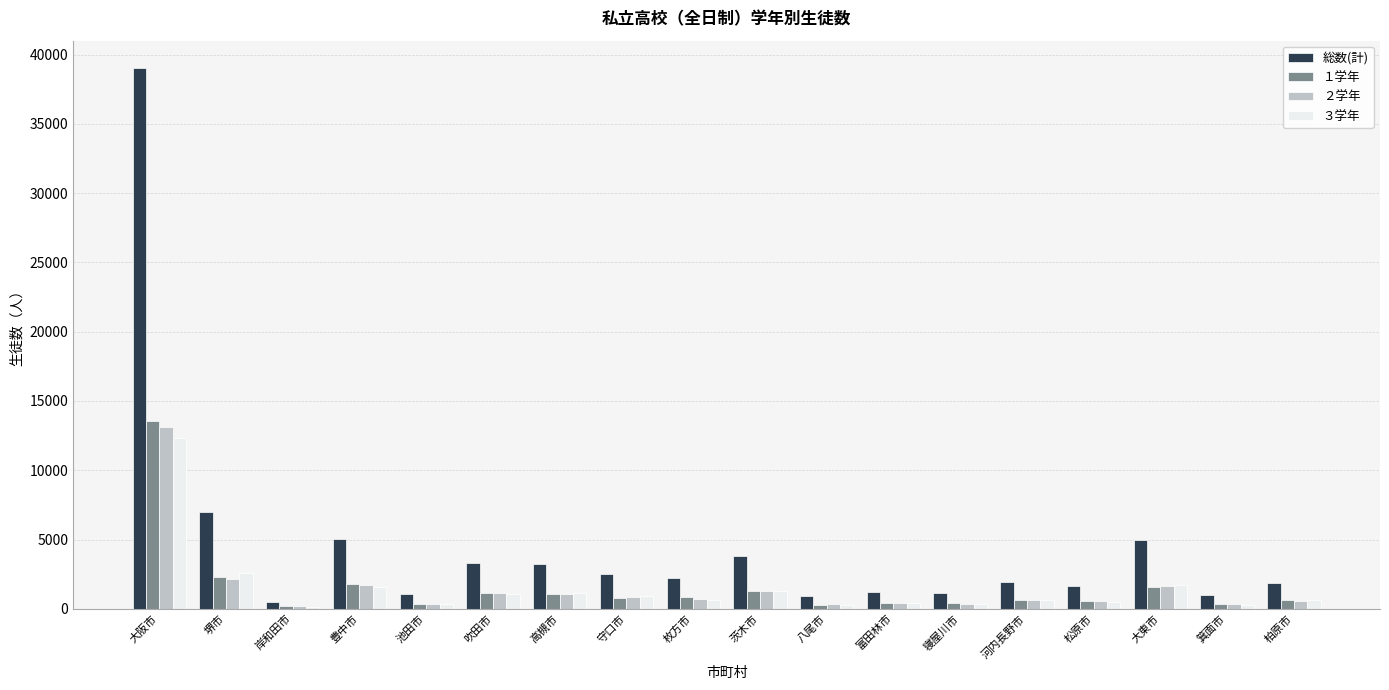

Which series changed the most between 大阪市 and 高槻市?

総数(計)